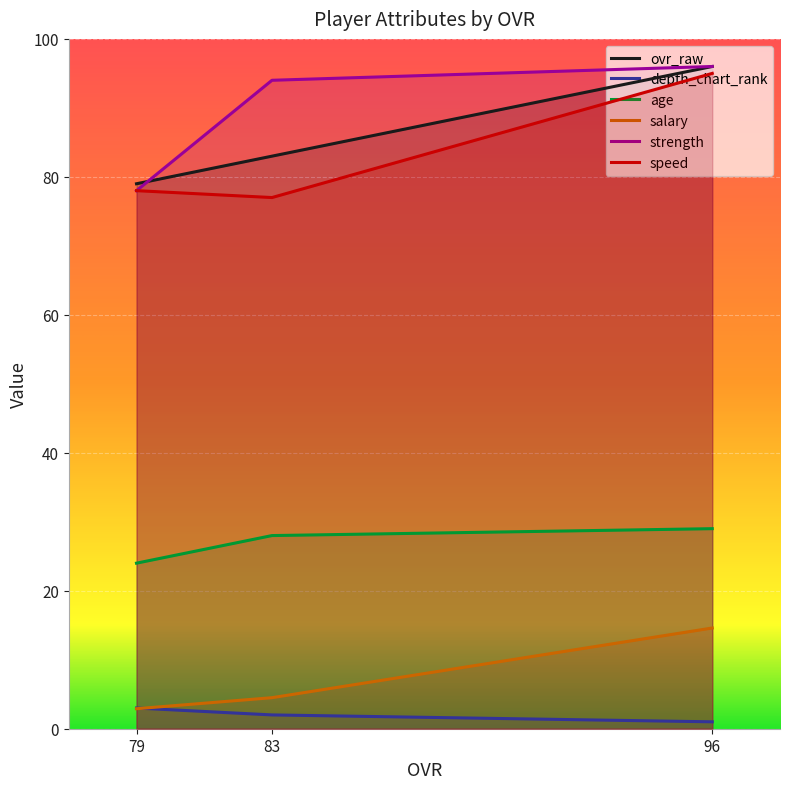

Reading right to left, list all the values displayed in this chart.

ovr_raw: 79=79.0	83=83.0	96=96.0
depth_chart_rank: 79=3.0	83=2.0	96=1.0
age: 79=24.0	83=28.0	96=29.0
salary: 79=2.9	83=4.5	96=14.6
strength: 79=78.0	83=94.0	96=96.0
speed: 79=78.0	83=77.0	96=95.0